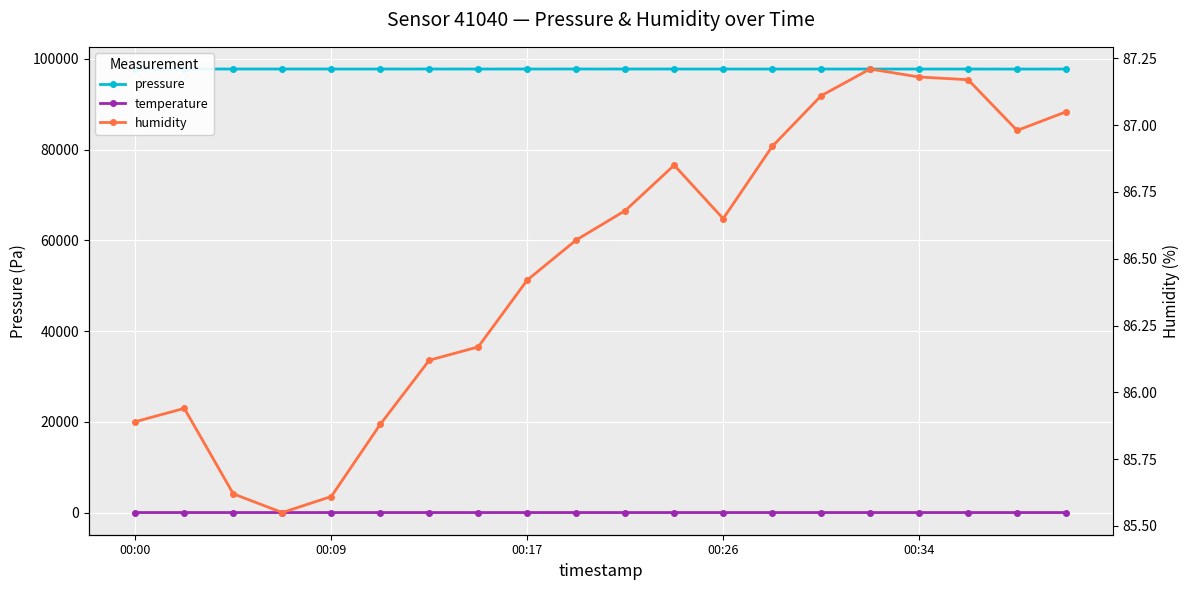

True or false: temperature has a value of 8.6 at 7.

True